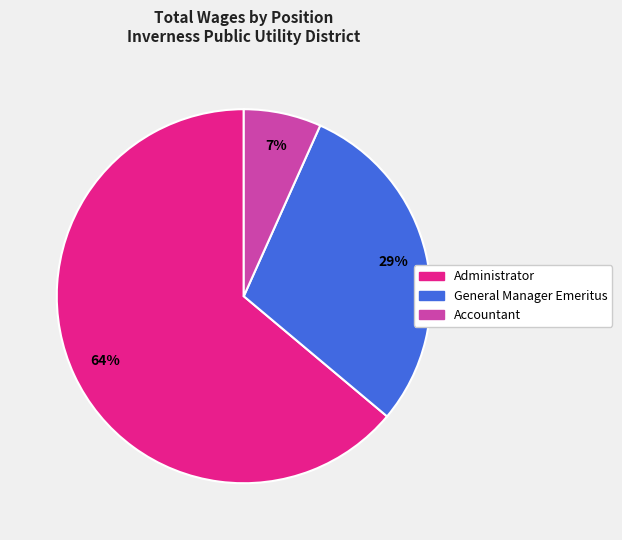

How many slices are in this pie chart?

3